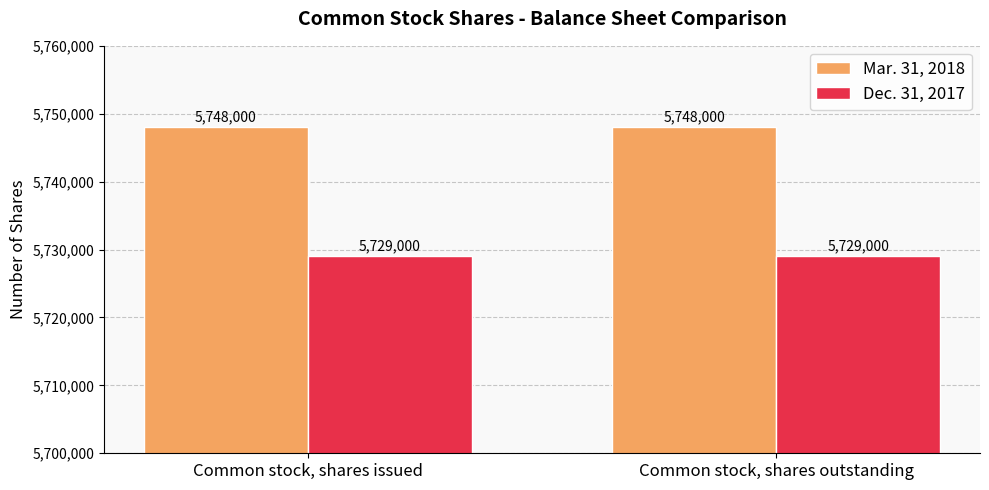

What is the lowest value of the Mar. 31, 2018 series?

5748000